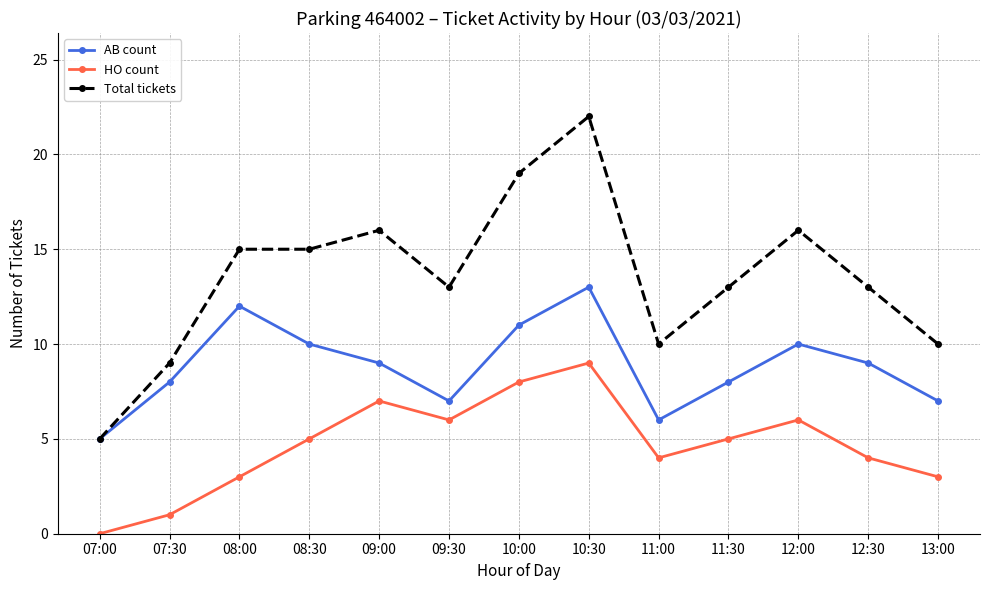

Which series has the widest spread of values?

Total tickets